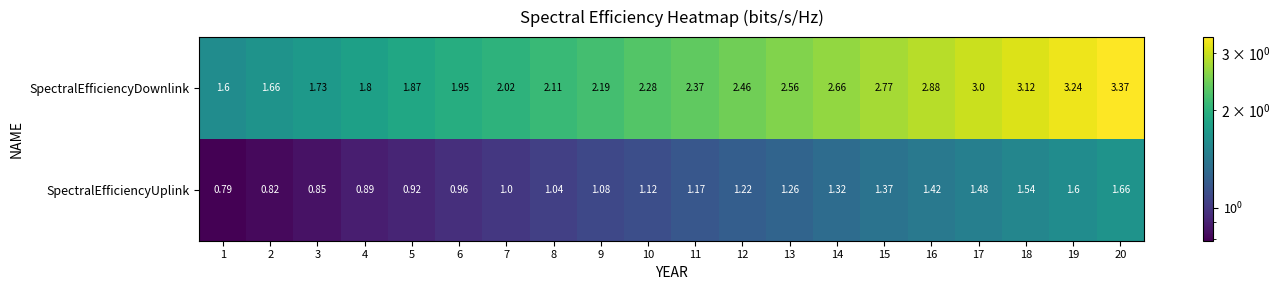

Is the value of SpectralEfficiencyDownlink at 19 greater than the value of SpectralEfficiencyUplink at 4?

Yes